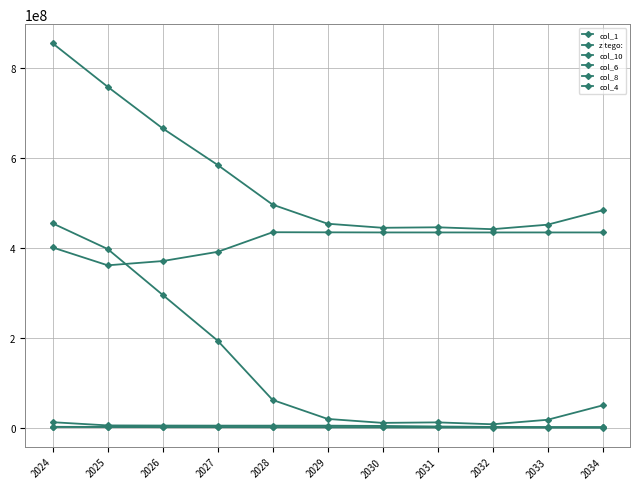

What is the difference between the col_1 values at 2029 and 2025?

304904600.3